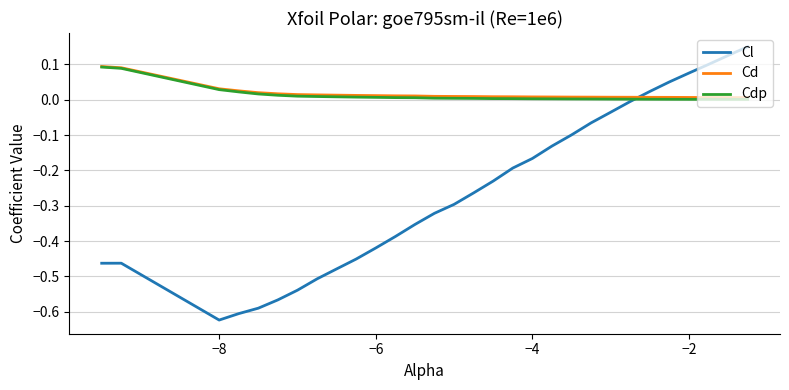

After their last crossing, which series has the higher values: Cl or Cd?

Cl